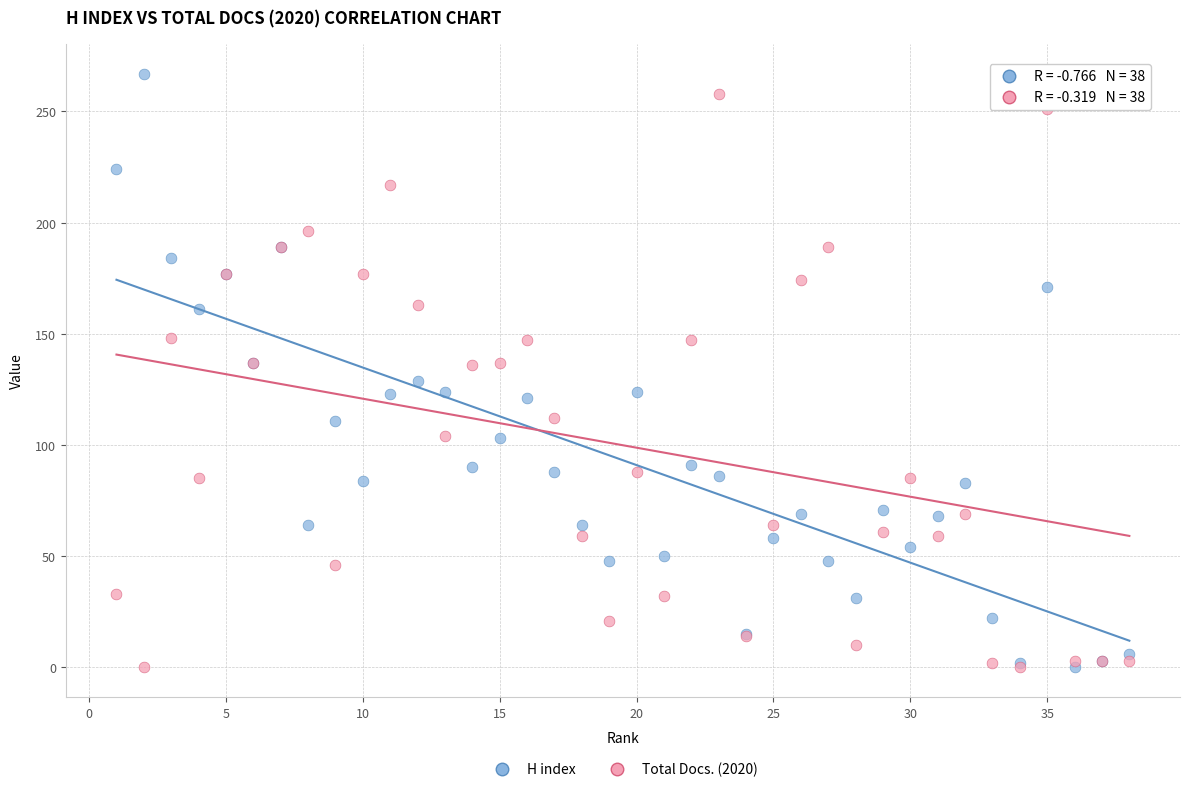

What is the X range (max minus min) for the scatter plot?

37